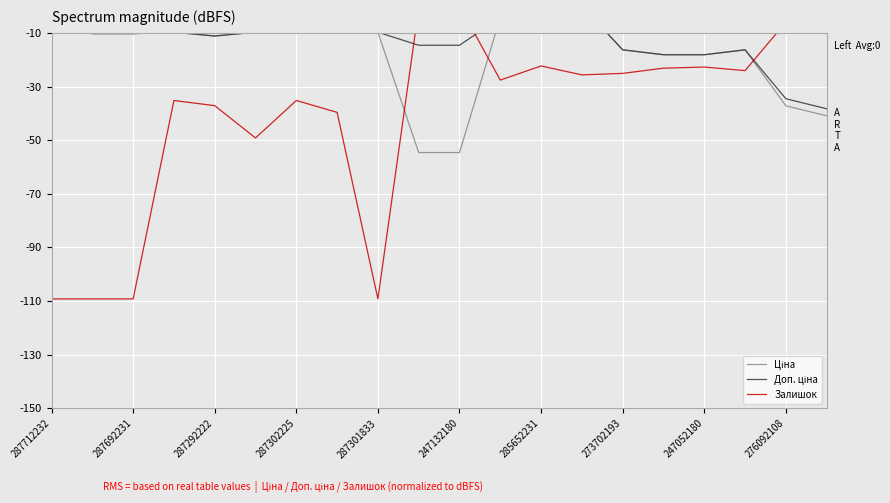

What is the sum of all Залишок values?

-819.4